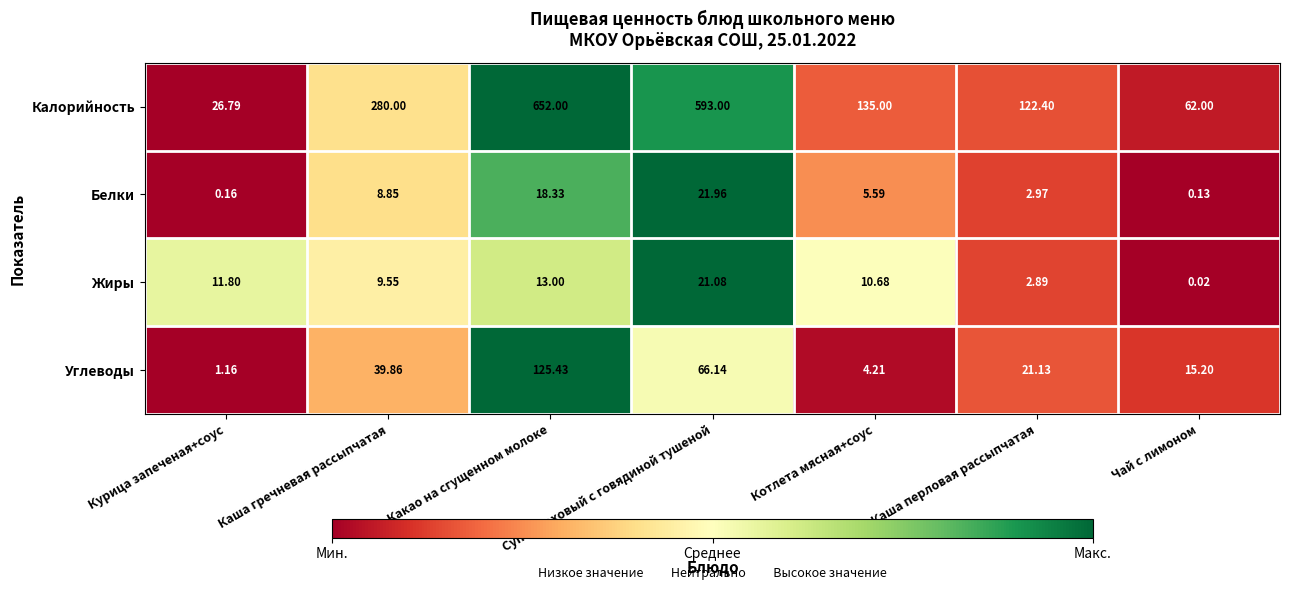

Which series has the largest range (max minus min)?

Калорийность